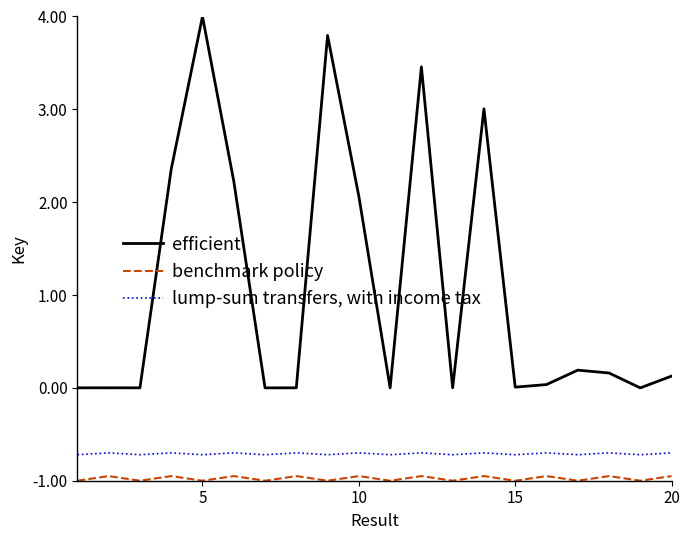

What is the highest value of the benchmark policy series?

-0.9